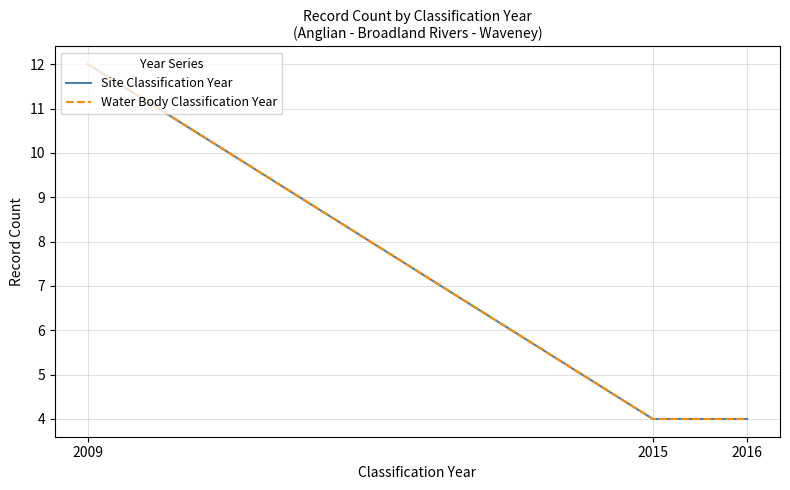

What is the value of the Water Body Classification Year point at the 2nd from the left?

4